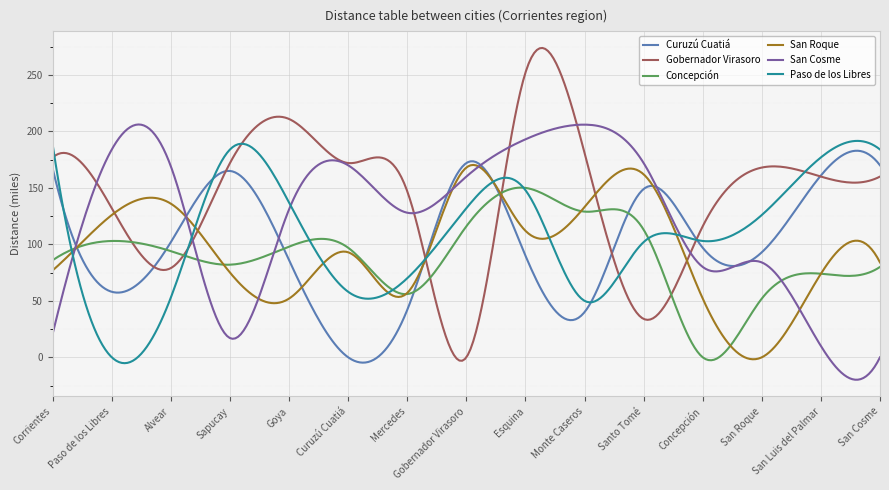

What is the maximum value for Curuzú Cuatiá?

182.9